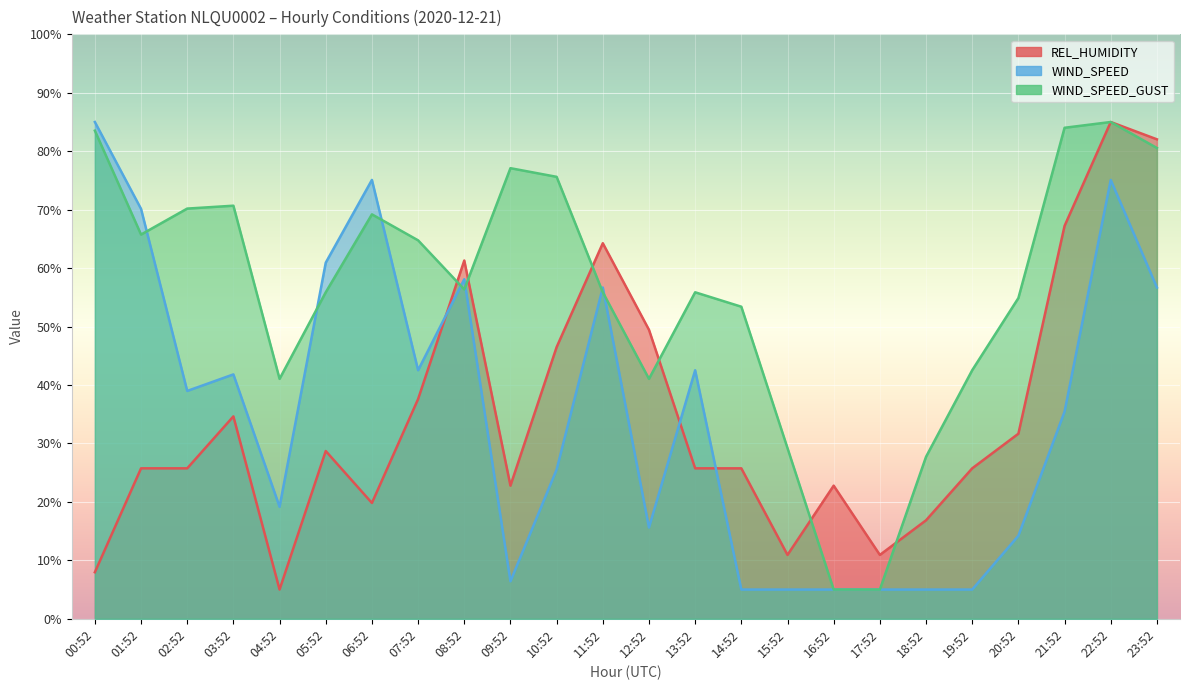

Rank the categories by WIND_SPEED value from highest to lowest.

00:52, 06:52, 22:52, 01:52, 05:52, 08:52, 11:52, 23:52, 07:52, 13:52, 03:52, 02:52, 21:52, 10:52, 04:52, 12:52, 20:52, 09:52, 14:52, 15:52, 16:52, 17:52, 18:52, 19:52